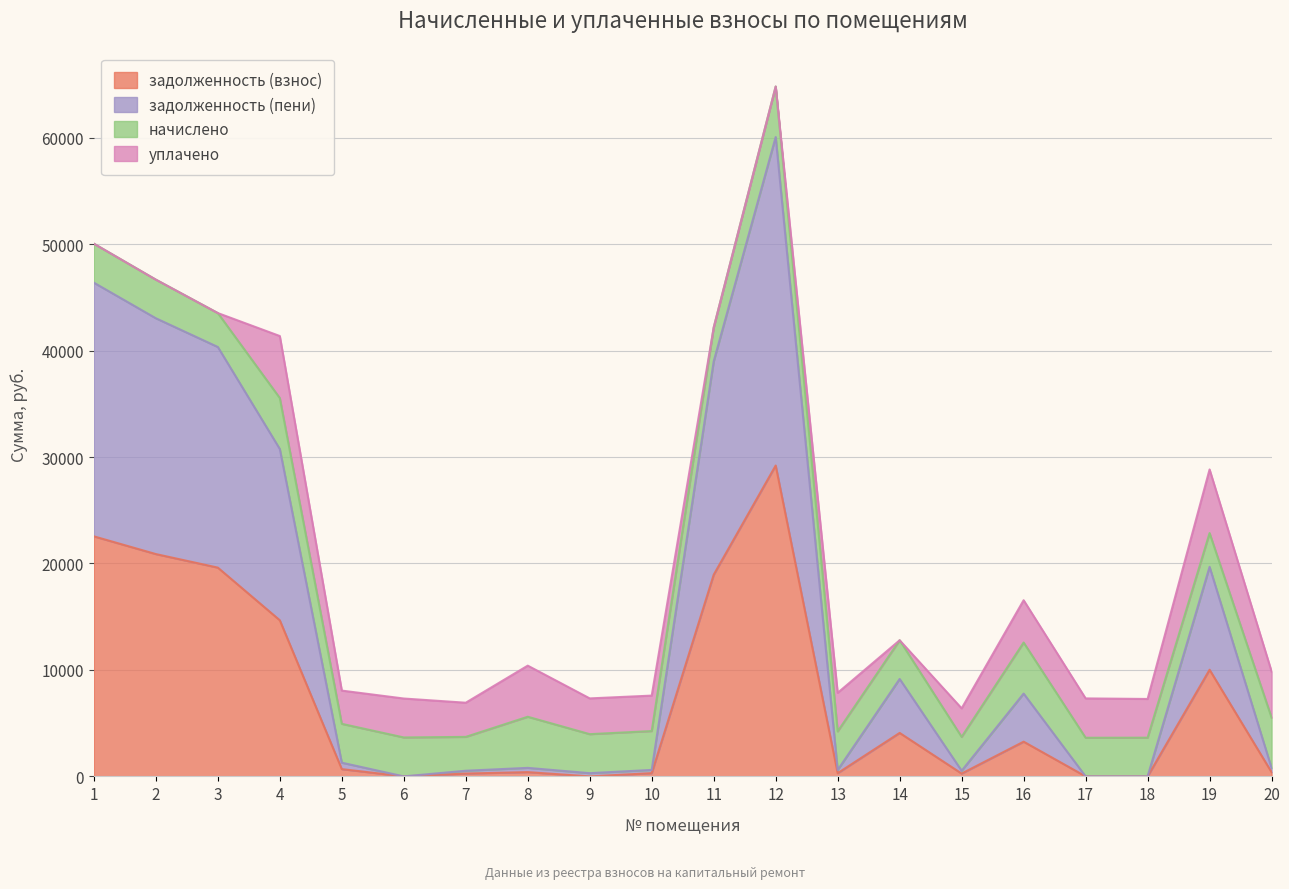

True or false: задолженность (пени) and задолженность (взнос) cross at least once.

False